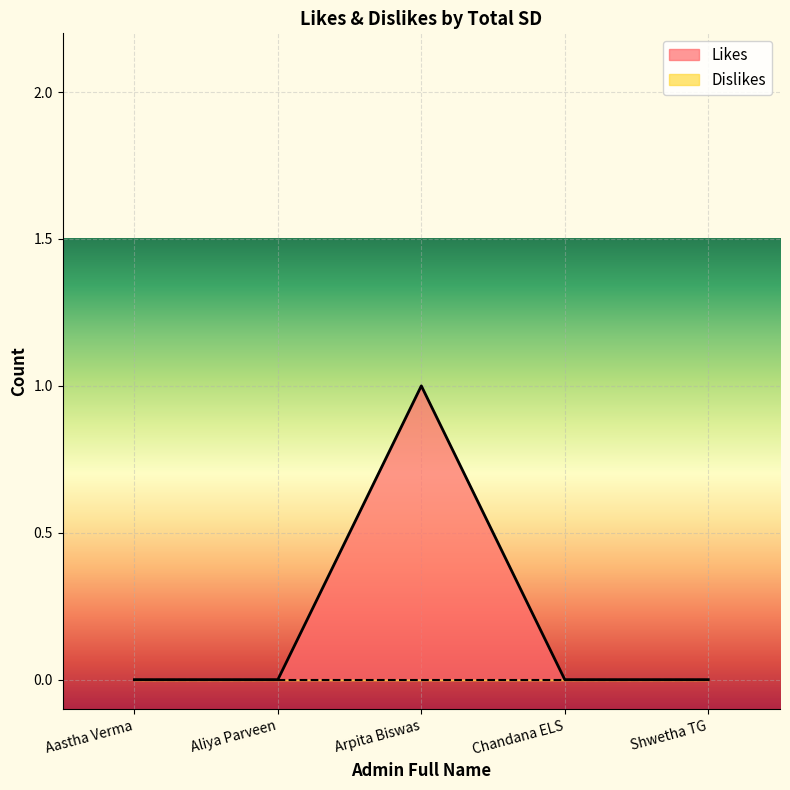

True or false: the data shows 0 at Shwetha TG.

False